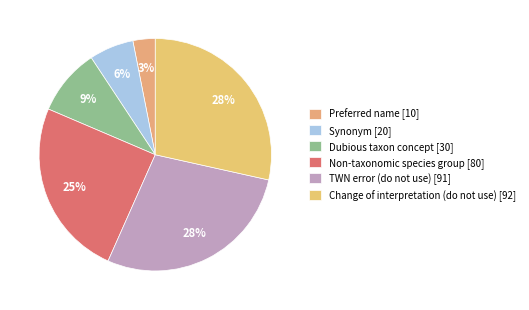

True or false: Dubious taxon concept accounts for 9% of the total.

True